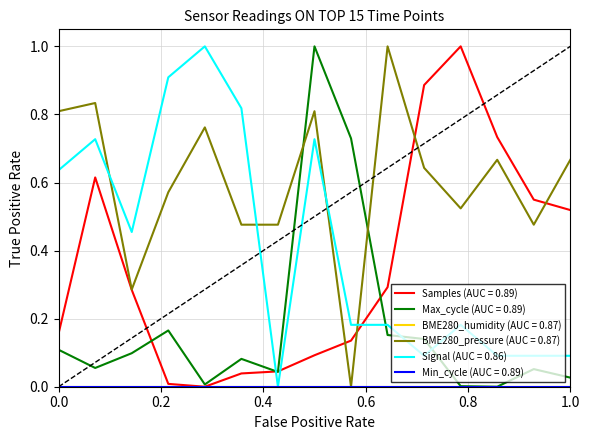

How many lines are shown in the chart?

6